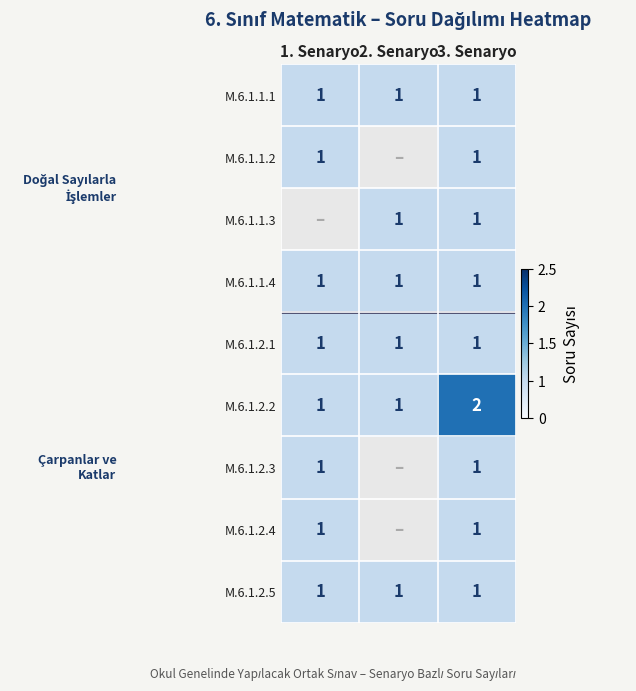

What is the sum of the M.6.1.2.2 values at 3. Senaryo and 2. Senaryo?

3